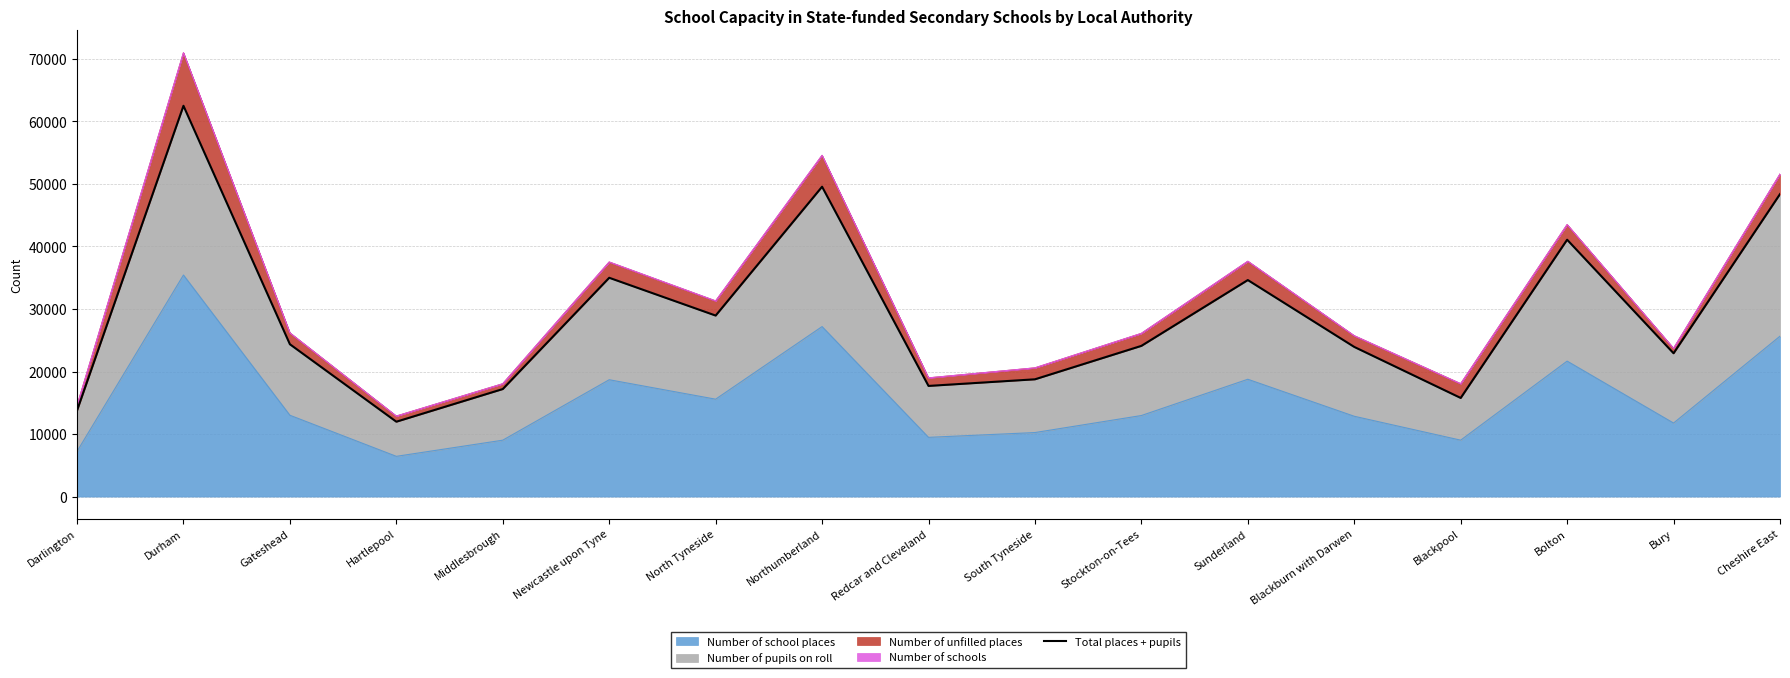

Which has a higher value, Gateshead or Sunderland?

Sunderland